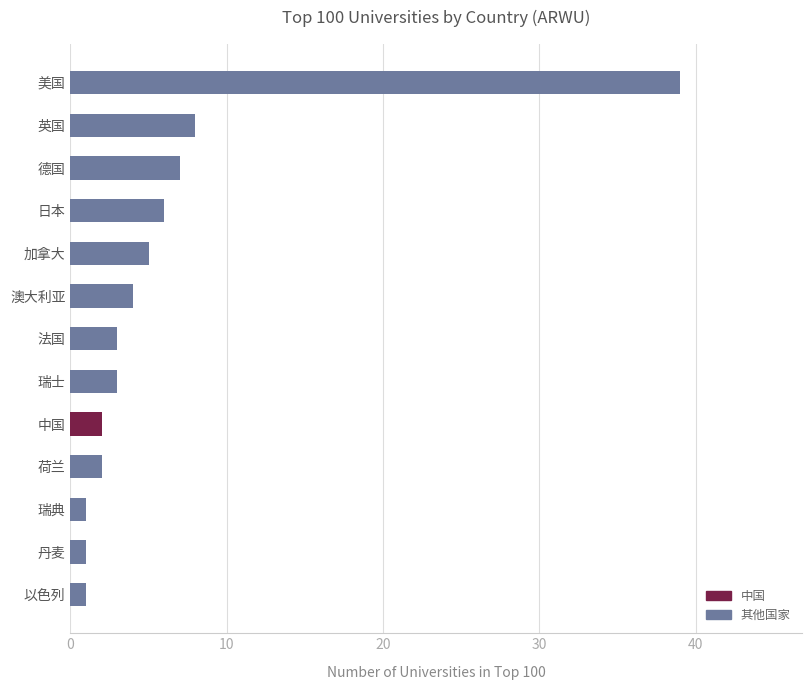

Which has a higher value, 澳大利亚 or 英国?

英国